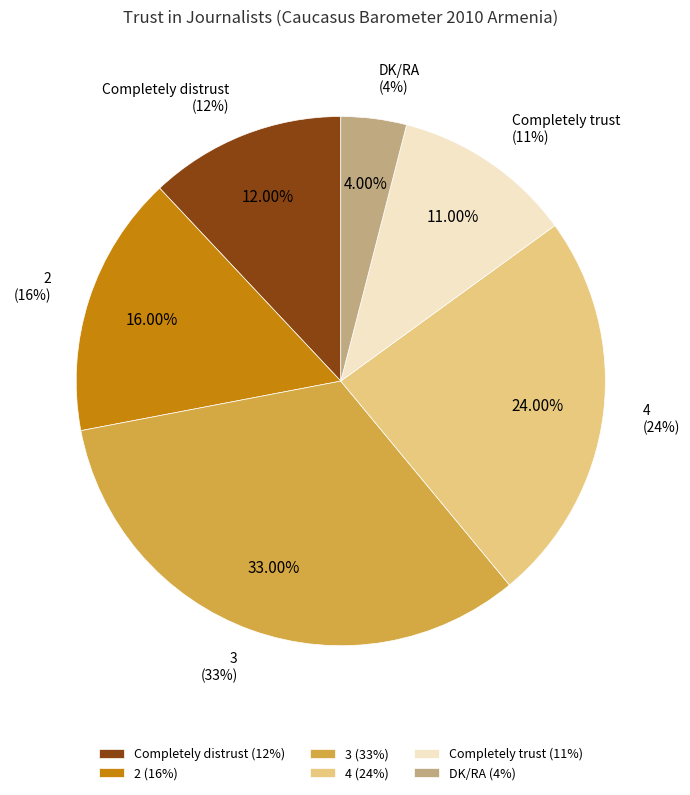

Rank the categories by value from highest to lowest.

3, 4, 2, Completely distrust, Completely trust, DK/RA